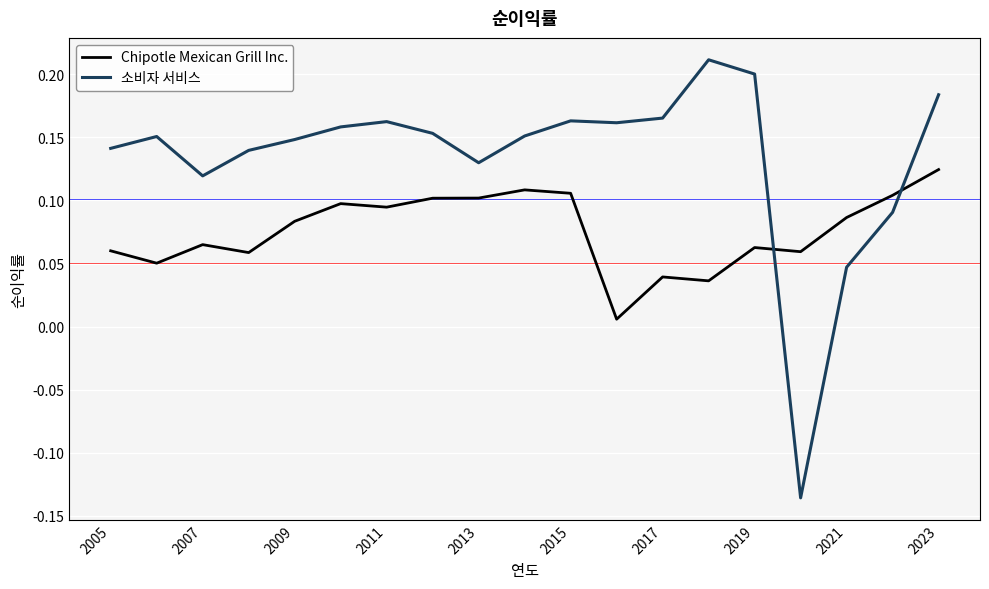

True or false: 소비자 서비스 and Chipotle Mexican Grill Inc. cross at least once.

True